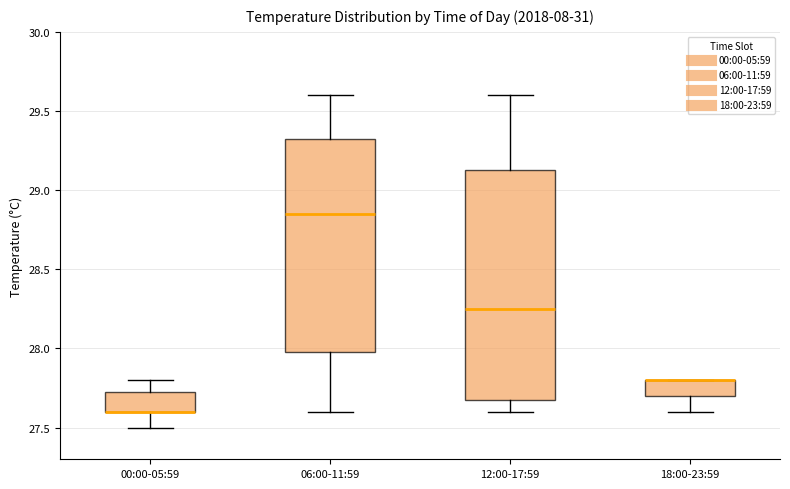

Reading left to right, read every box against the y-axis: the position of its median line, the range the box covers, and the ends of its whiskers. The values are not printed on the chart, so give them approximately, as read against the axis.

00:00-05:59: median 27.60 (drawn on the box's lower edge), box 27.60 to 27.75, whiskers 27.50 to 27.80
06:00-11:59: median 28.85, box 28.00 to 29.35, whiskers 27.60 to 29.60
12:00-17:59: median 28.25, box 27.70 to 29.15, whiskers 27.60 to 29.60
18:00-23:59: median 27.80 (drawn on the box's upper edge), box 27.70 to 27.80, whiskers 27.60 to 27.80